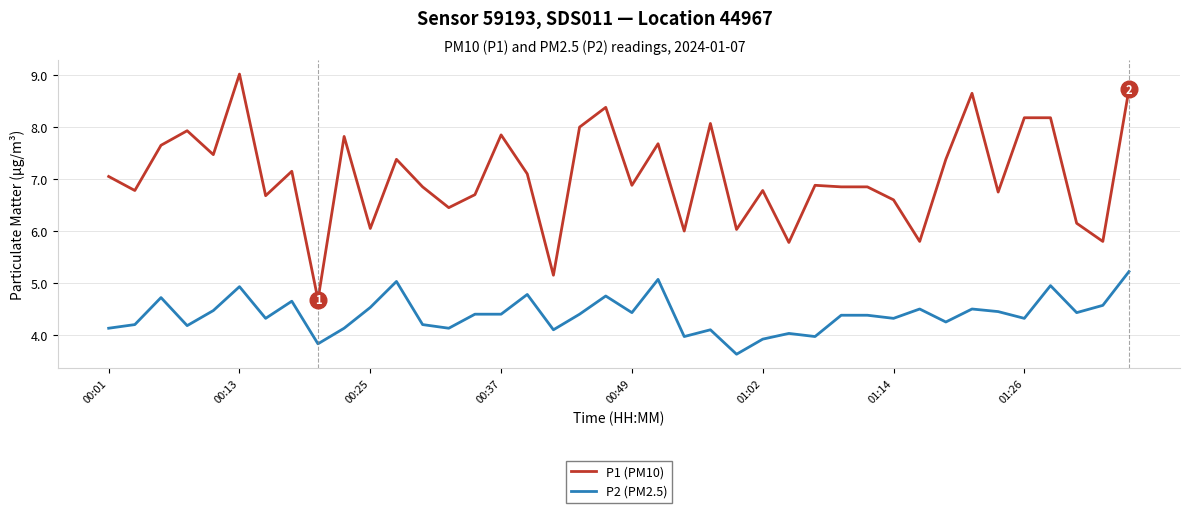

Which series has the largest total across all categories?

P1 (PM10)